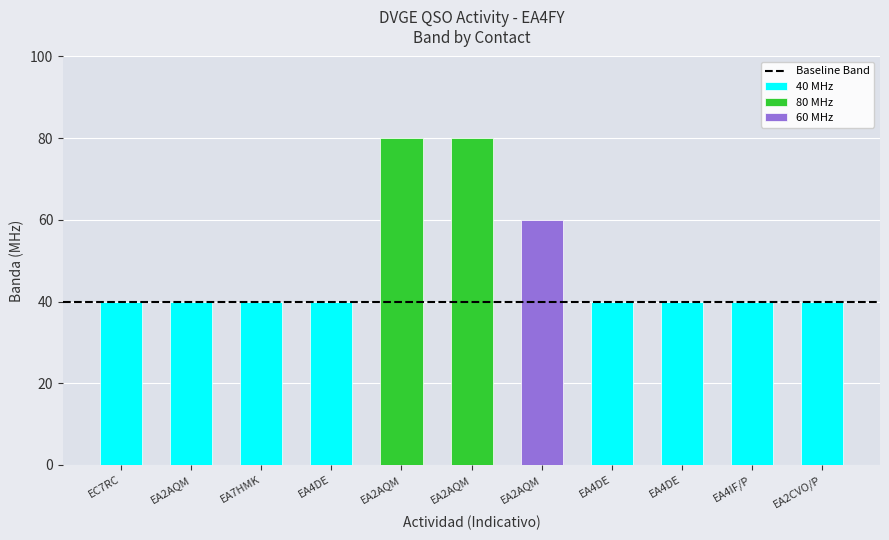

List the labels in order of value, largest first.

EA2AQM, EA2AQM, EA2AQM, EC7RC, EA2AQM, EA7HMK, EA4DE, EA4DE, EA4DE, EA4IF/P, EA2CVO/P